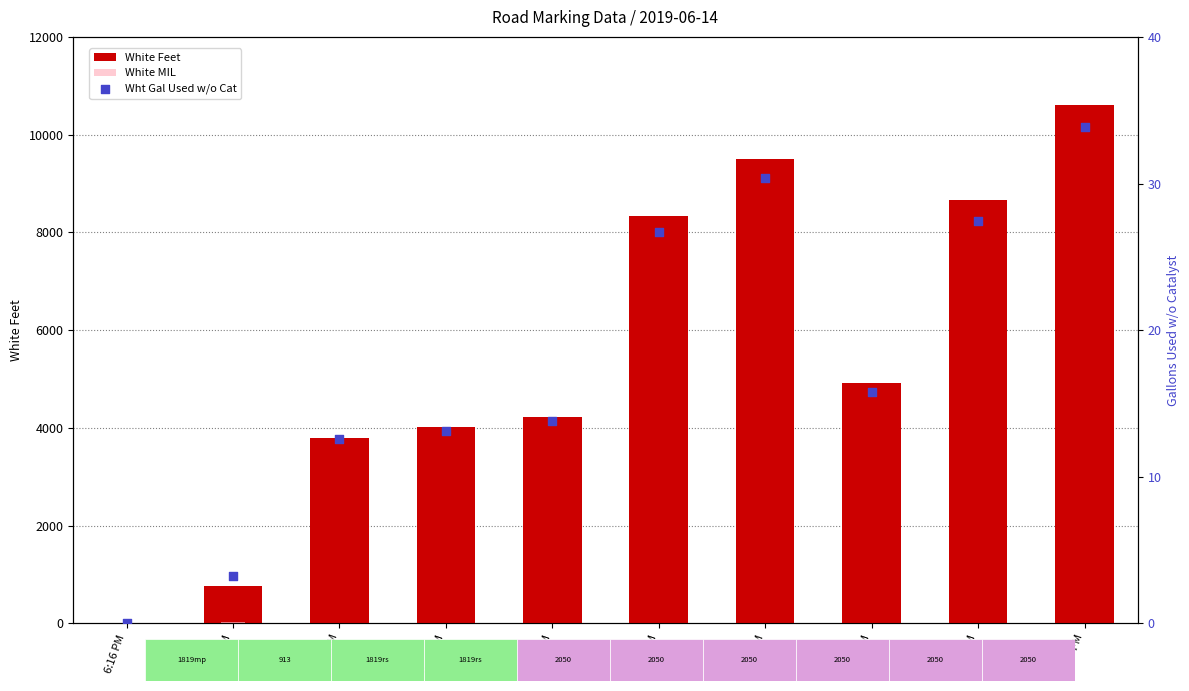

Which series contains the highest Y value?

White Feet